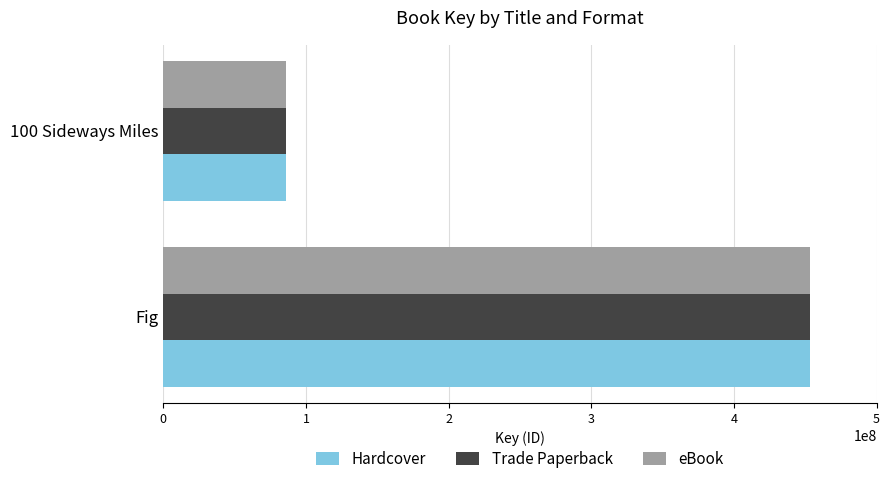

Which category has the highest value in the Trade Paperback series?

Fig